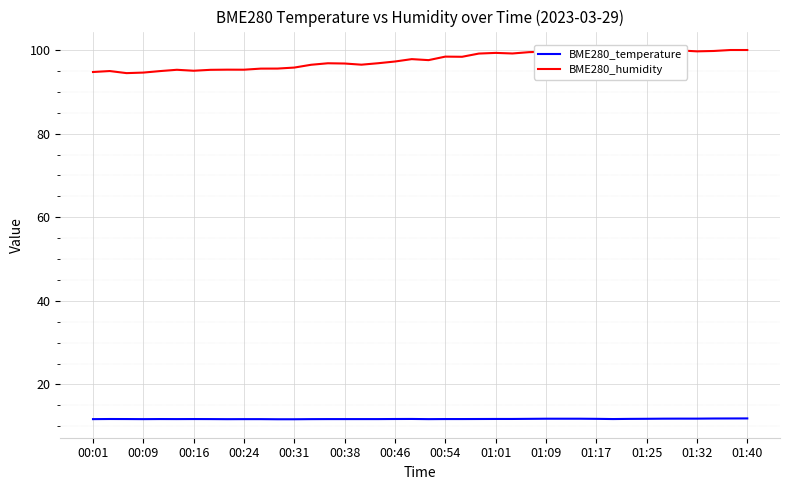

How many distinct data groups are displayed?

2